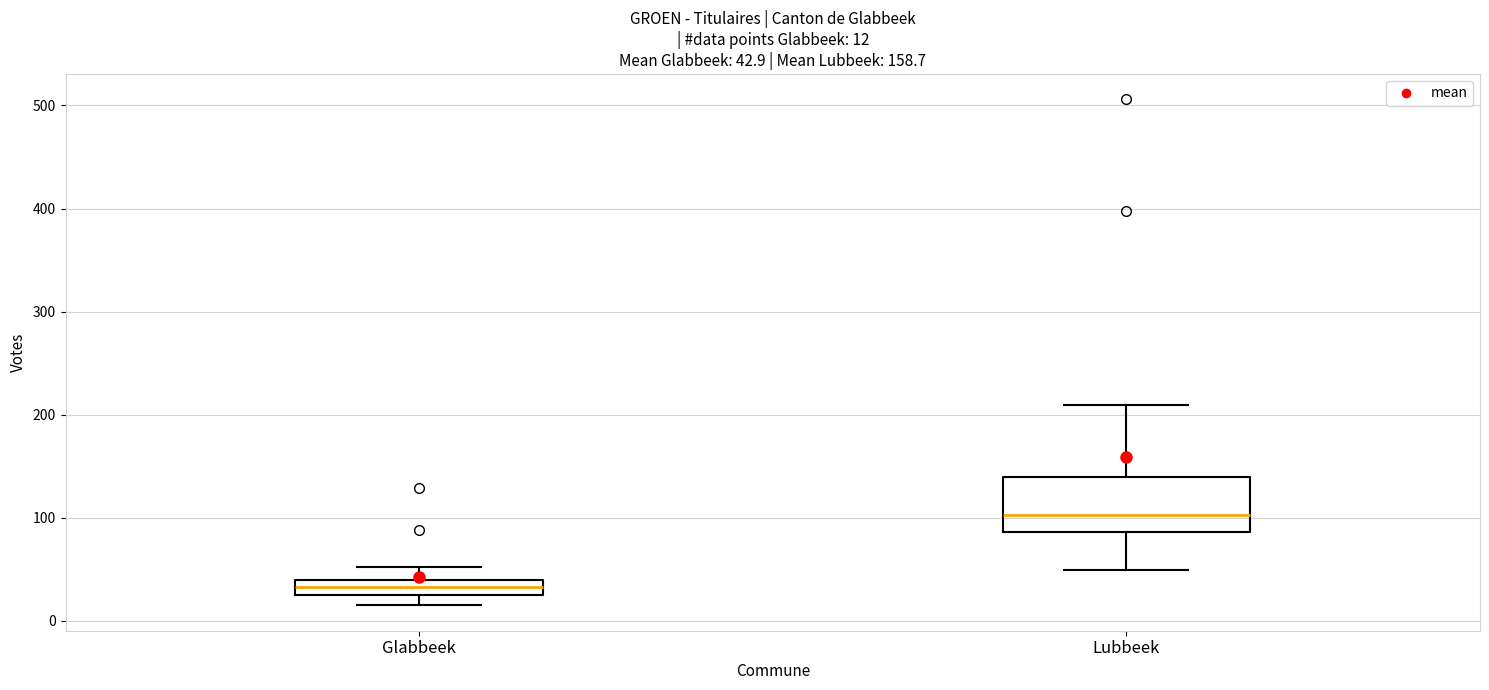

Which box is the tallest, from its lower edge to its upper edge?

Lubbeek